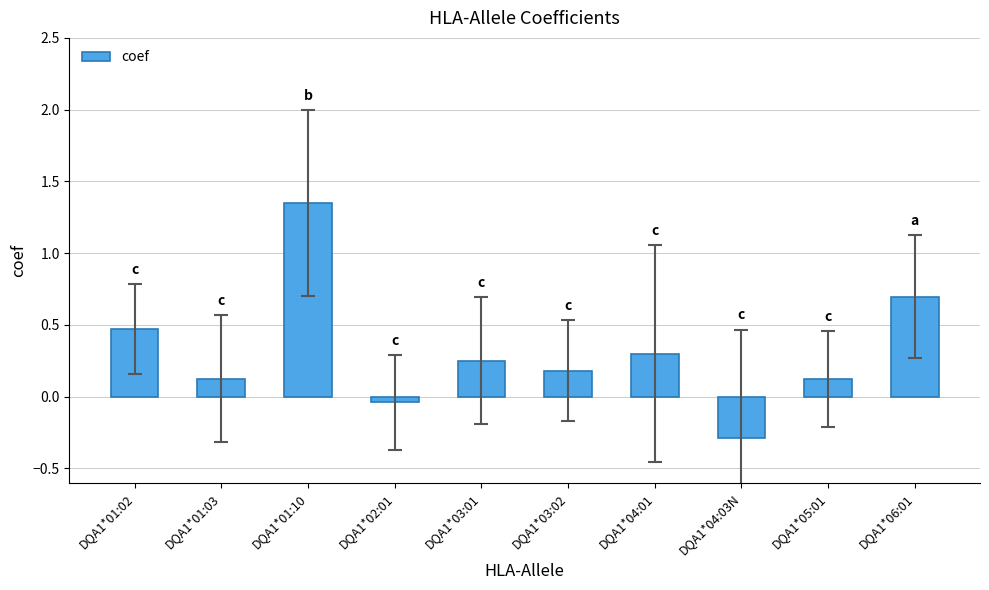

Which category has the lowest value across all series?

DQA1*04:03N